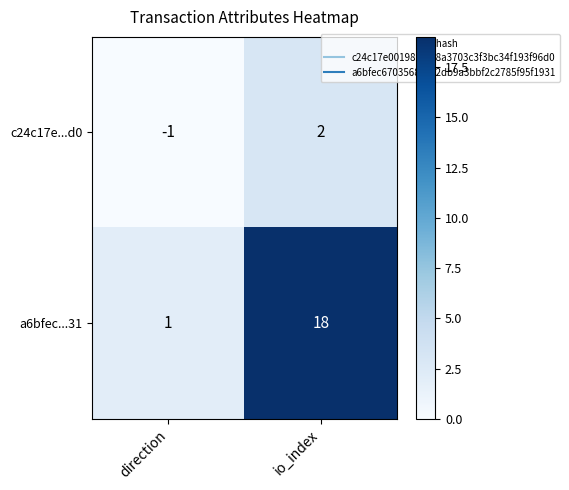

Which category has the lowest value across all series?

direction